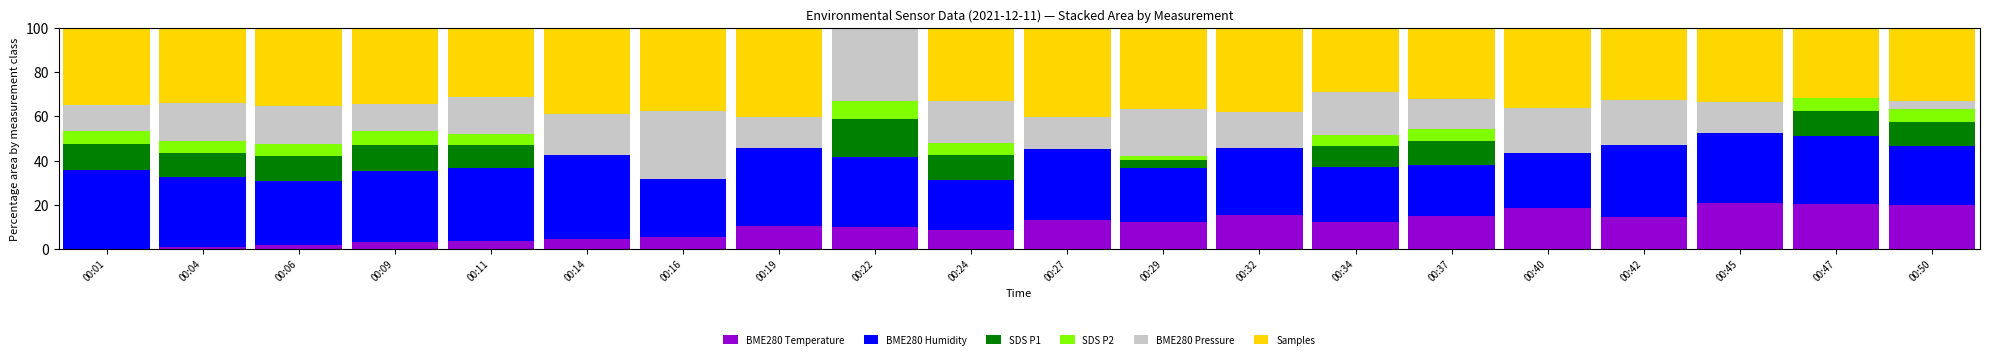

What is the total value across all series at 00:01?

100.0